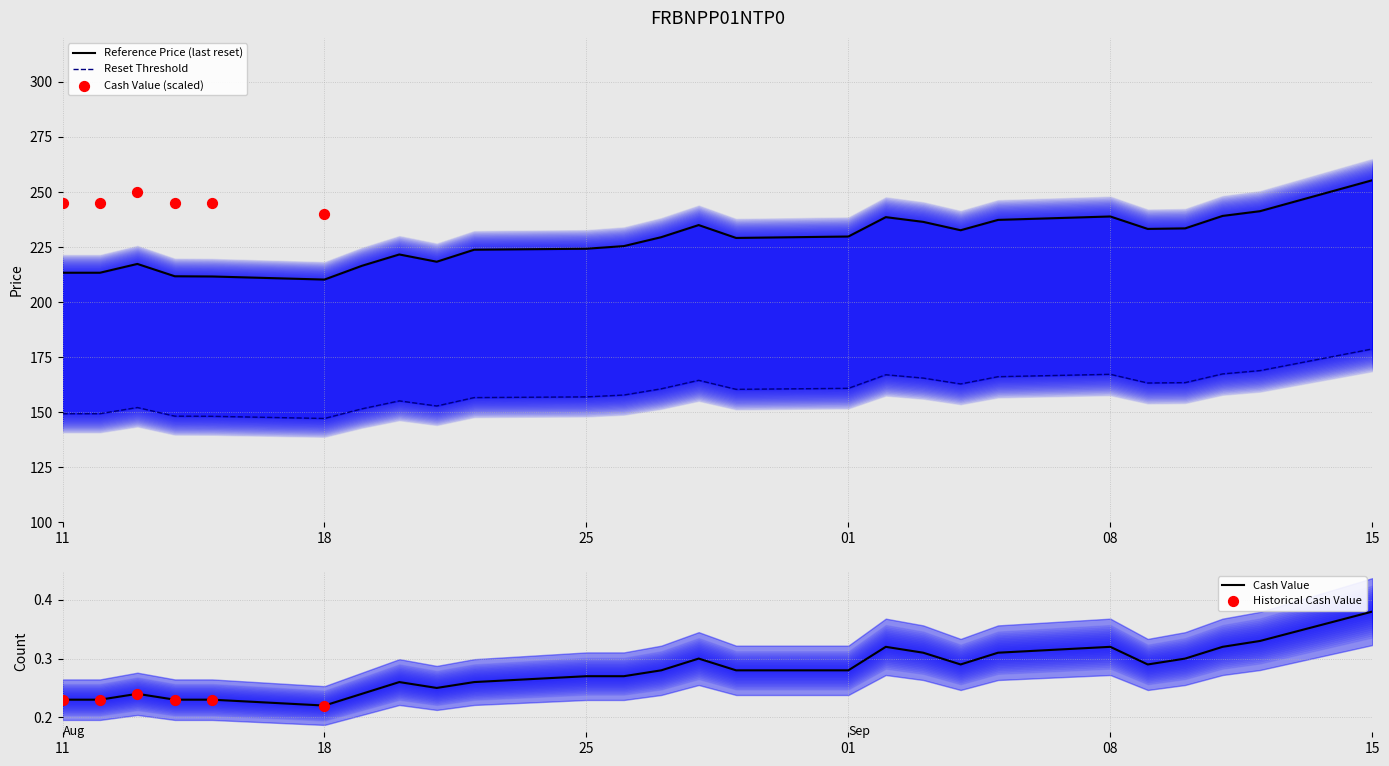

Which series reaches the minimum Y coordinate?

Cash value